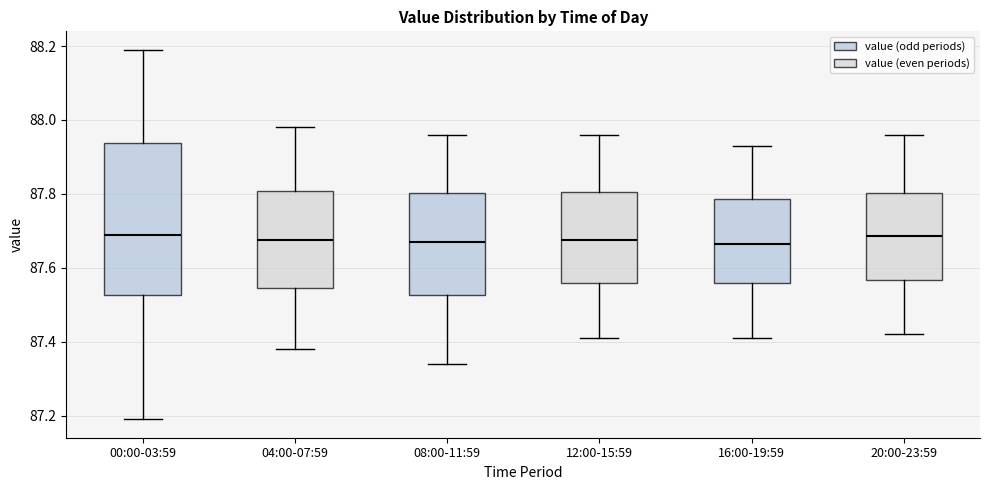

Reading left to right, read every box against the y-axis: the position of its median line, the range the box covers, and the ends of its whiskers. The values are not printed on the chart, so give them approximately, as read against the axis.

00:00-03:59: median 87.70, box 87.52 to 87.94, whiskers 87.20 to 88.20
04:00-07:59: median 87.68, box 87.54 to 87.80, whiskers 87.38 to 87.98
08:00-11:59: median 87.68, box 87.52 to 87.80, whiskers 87.34 to 87.96
12:00-15:59: median 87.68, box 87.56 to 87.80, whiskers 87.42 to 87.96
16:00-19:59: median 87.66, box 87.56 to 87.78, whiskers 87.42 to 87.94
20:00-23:59: median 87.68, box 87.56 to 87.80, whiskers 87.42 to 87.96